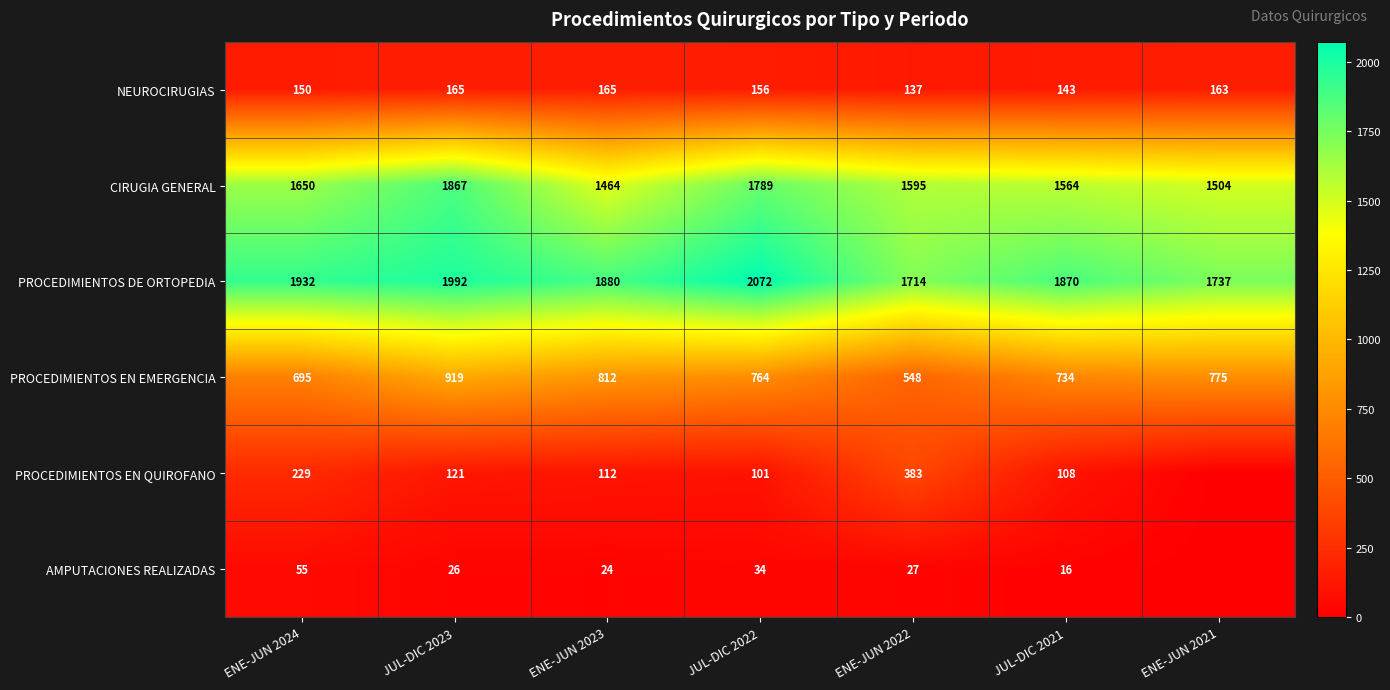

At which label does CIRUGIA GENERAL first exceed 1595?

ENE-JUN 2024